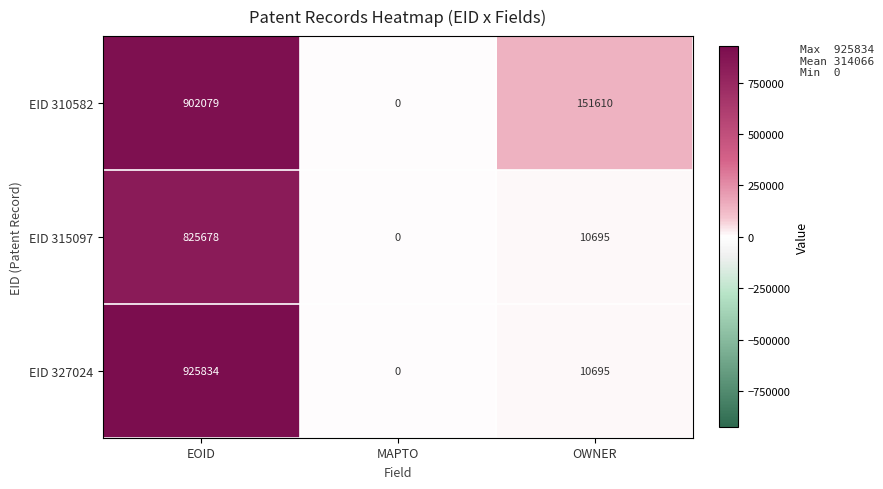

Rank the series by their average value, from highest to lowest.

EID 310582, EID 327024, EID 315097